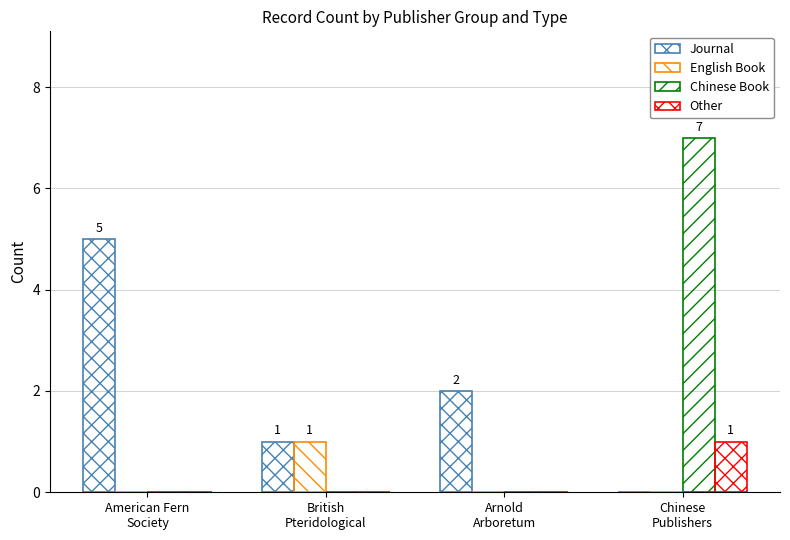

Reading left to right, list all the values displayed in this chart.

Journal: American Fern
Society=5	British
Pteridological=1	Arnold
Arboretum=2	Chinese
Publishers=0
English Book: American Fern
Society=0	British
Pteridological=1	Arnold
Arboretum=0	Chinese
Publishers=0
Chinese Book: American Fern
Society=0	British
Pteridological=0	Arnold
Arboretum=0	Chinese
Publishers=7
Other: American Fern
Society=0	British
Pteridological=0	Arnold
Arboretum=0	Chinese
Publishers=1